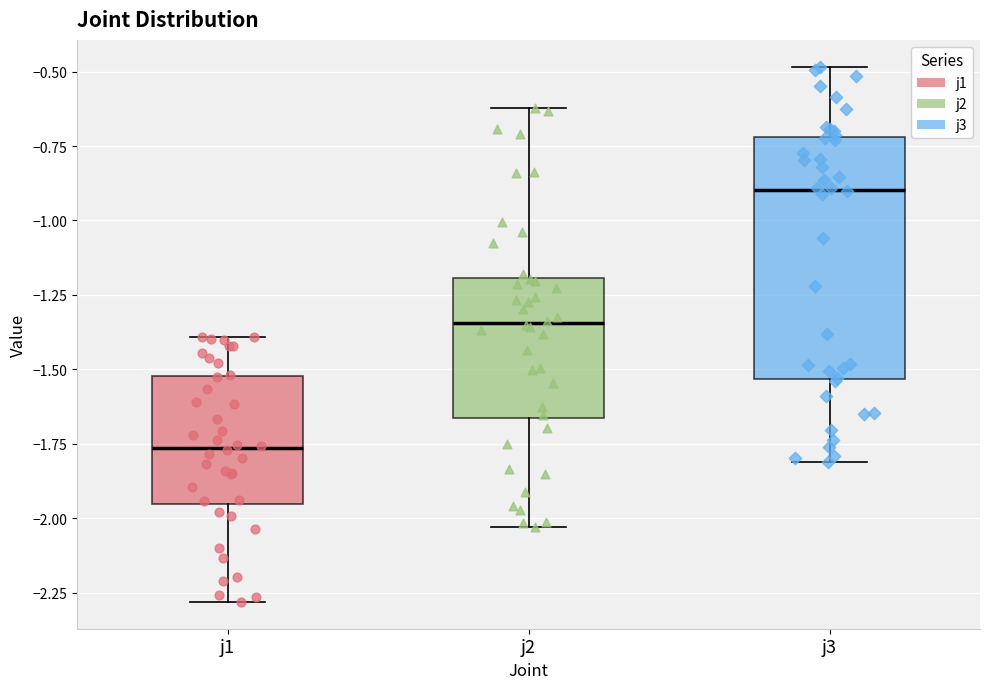

Comparing the boxes themselves (not the whiskers), which one is the tallest?

j3